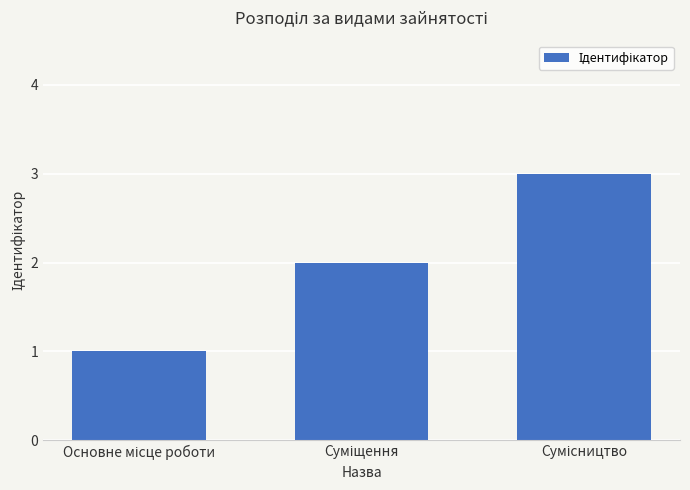

Reading right to left, transcribe all the data shown in this chart.

3	2	1